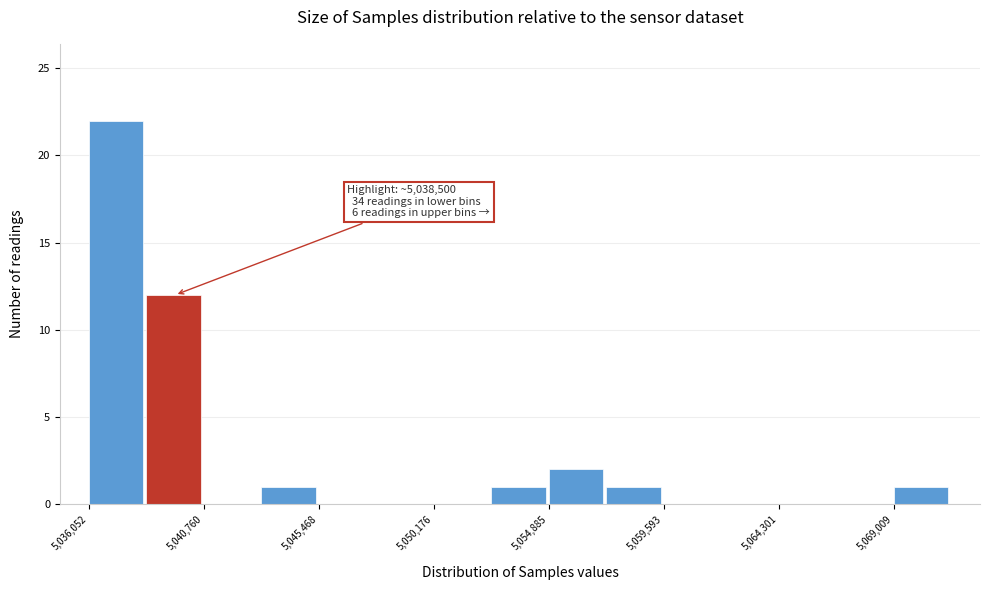

Over which range of the x-axis is the bar tallest?

5036000 to 5038500